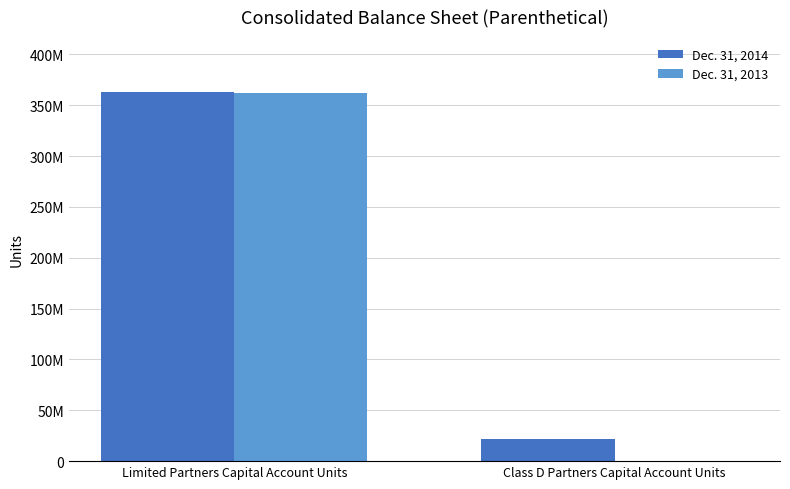

Are the bars horizontal?

No